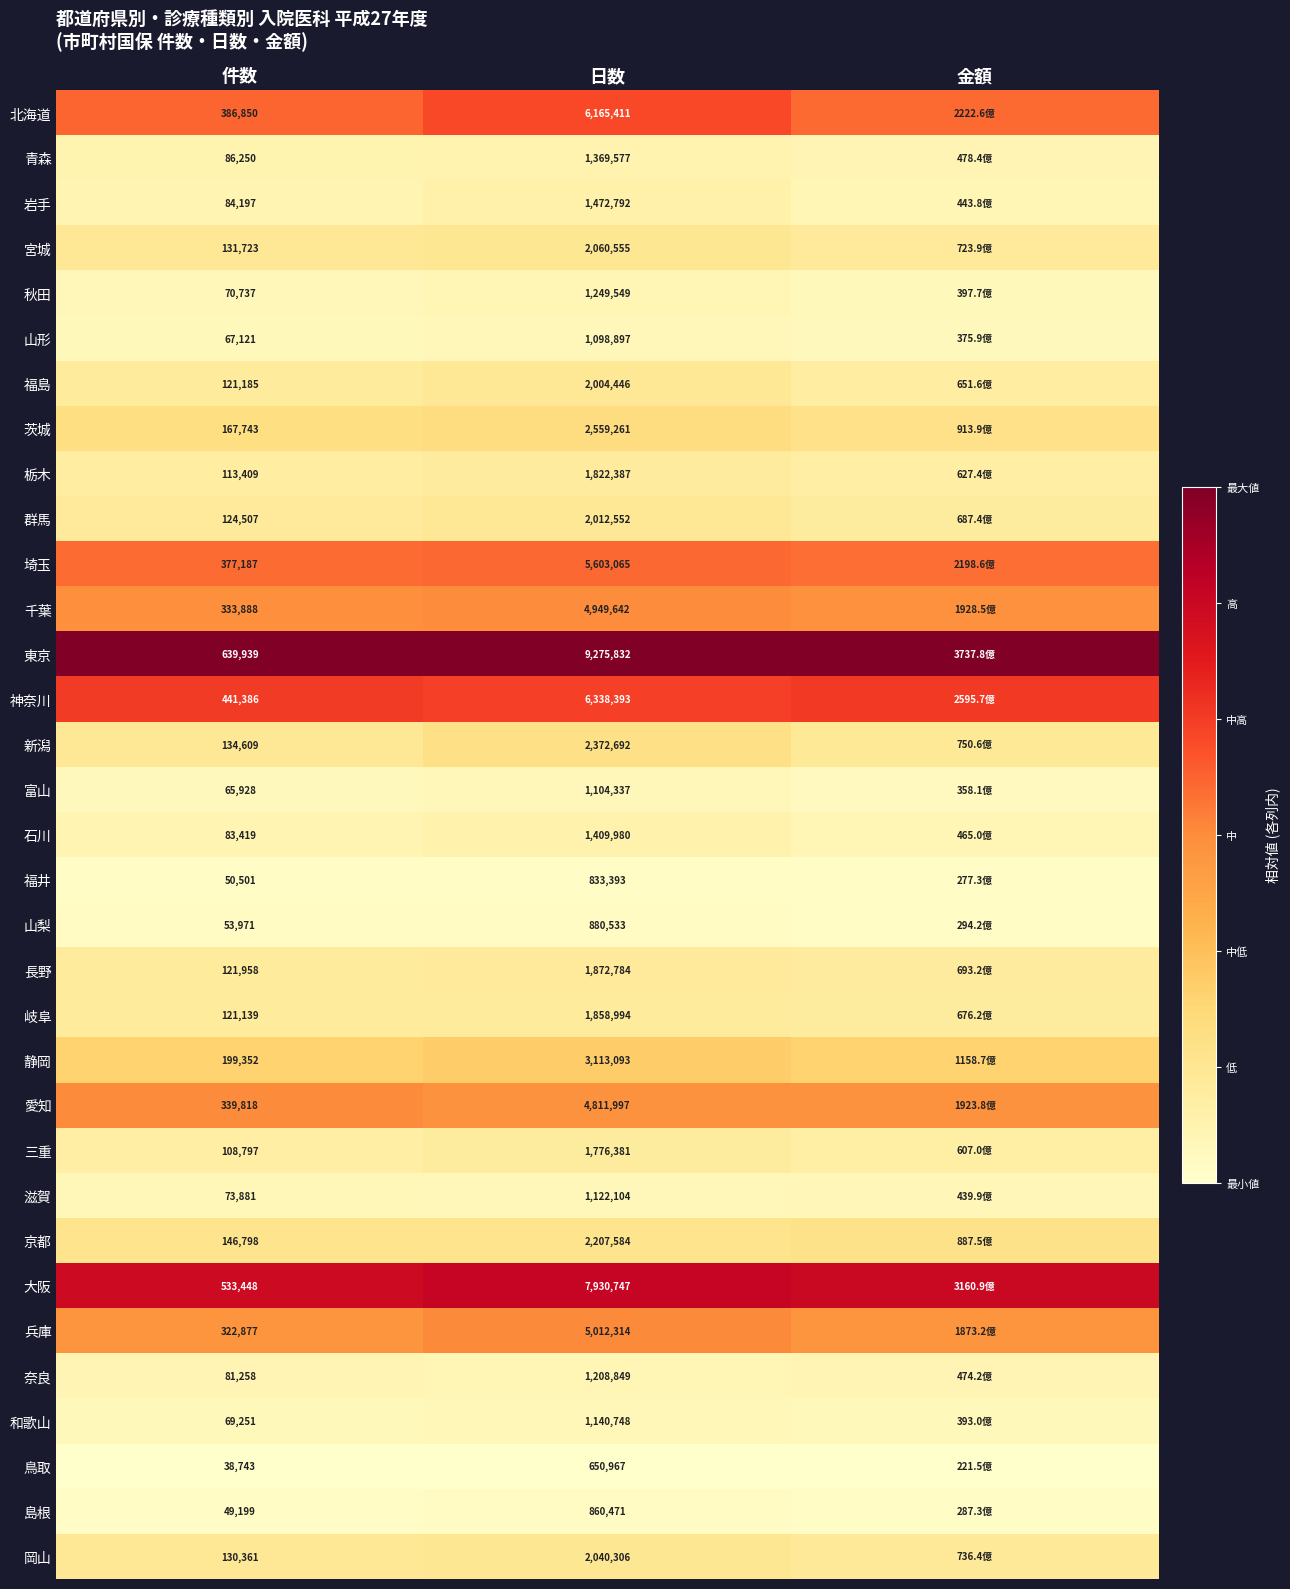

Is the value of 鳥取 at 日数 greater than the value of 埼玉 at 日数?

No